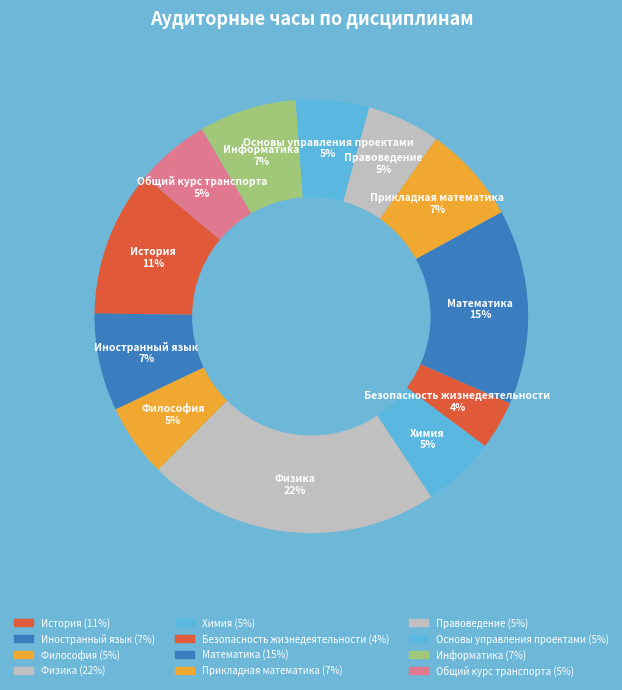

Does any single category account for the majority?

No